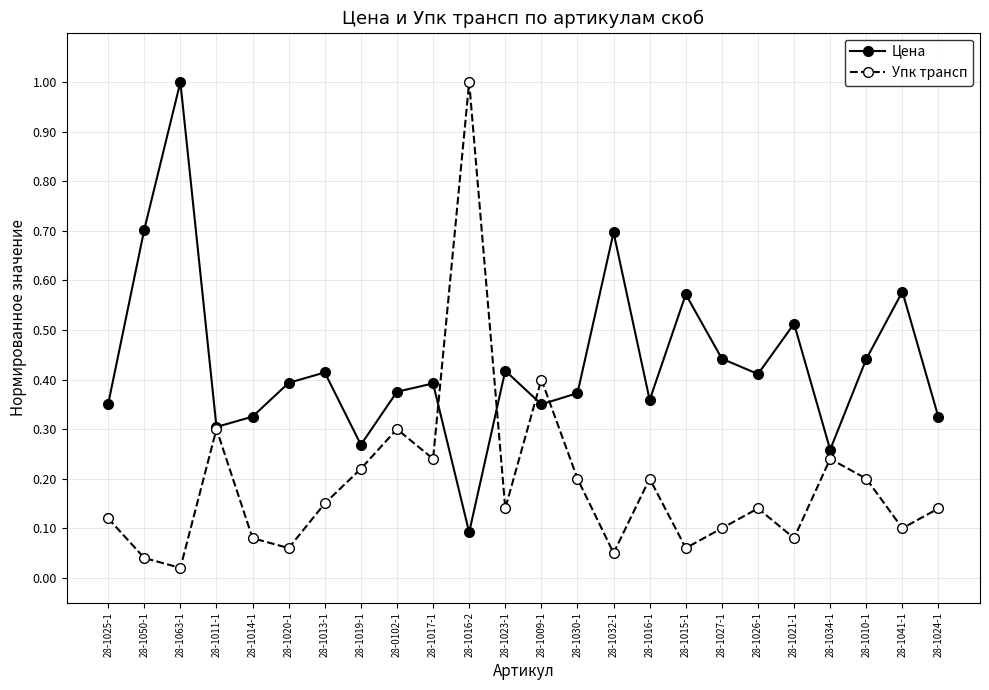

Count the number of data series in this chart.

2